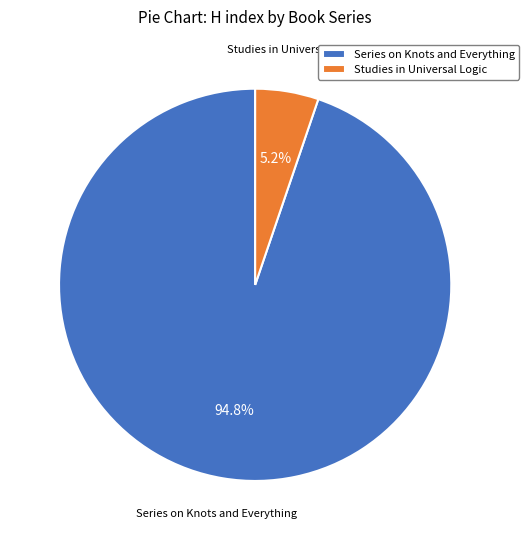

Combined, what portion of the pie is Series on Knots and Everything and Studies in Universal Logic?

100.0%